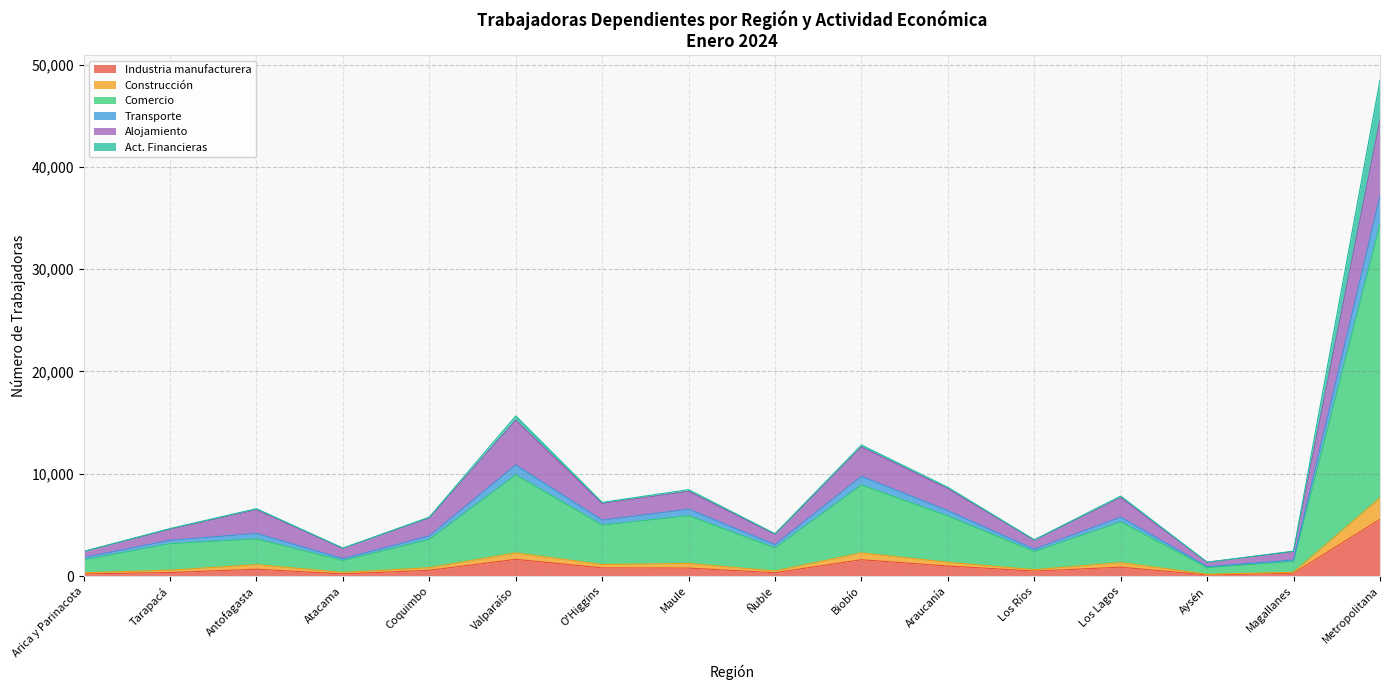

What is the maximum value for Industria manufacturera?

5538